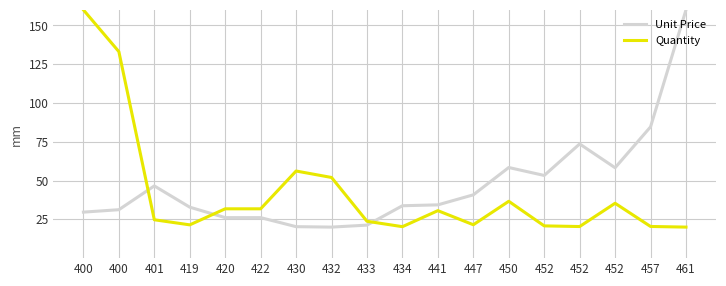

What is the sum of all Quantity values?

760.8